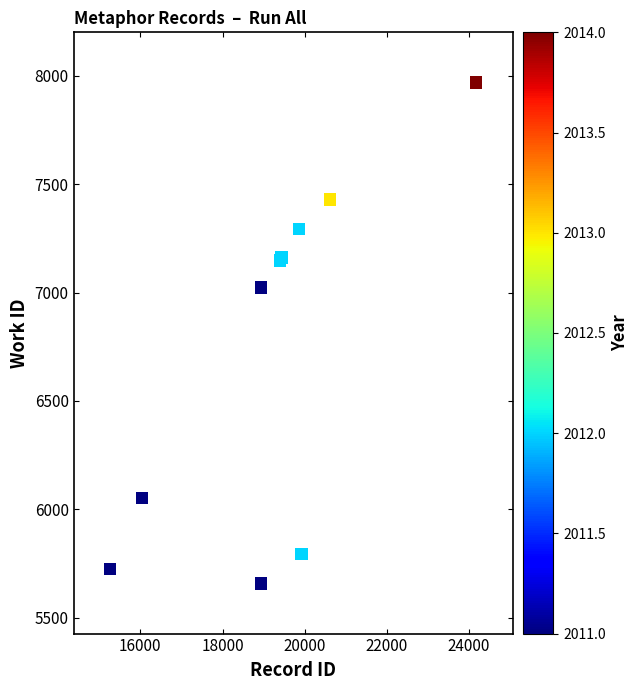

What Y value in the scatter plot is closest to 6813?

7024